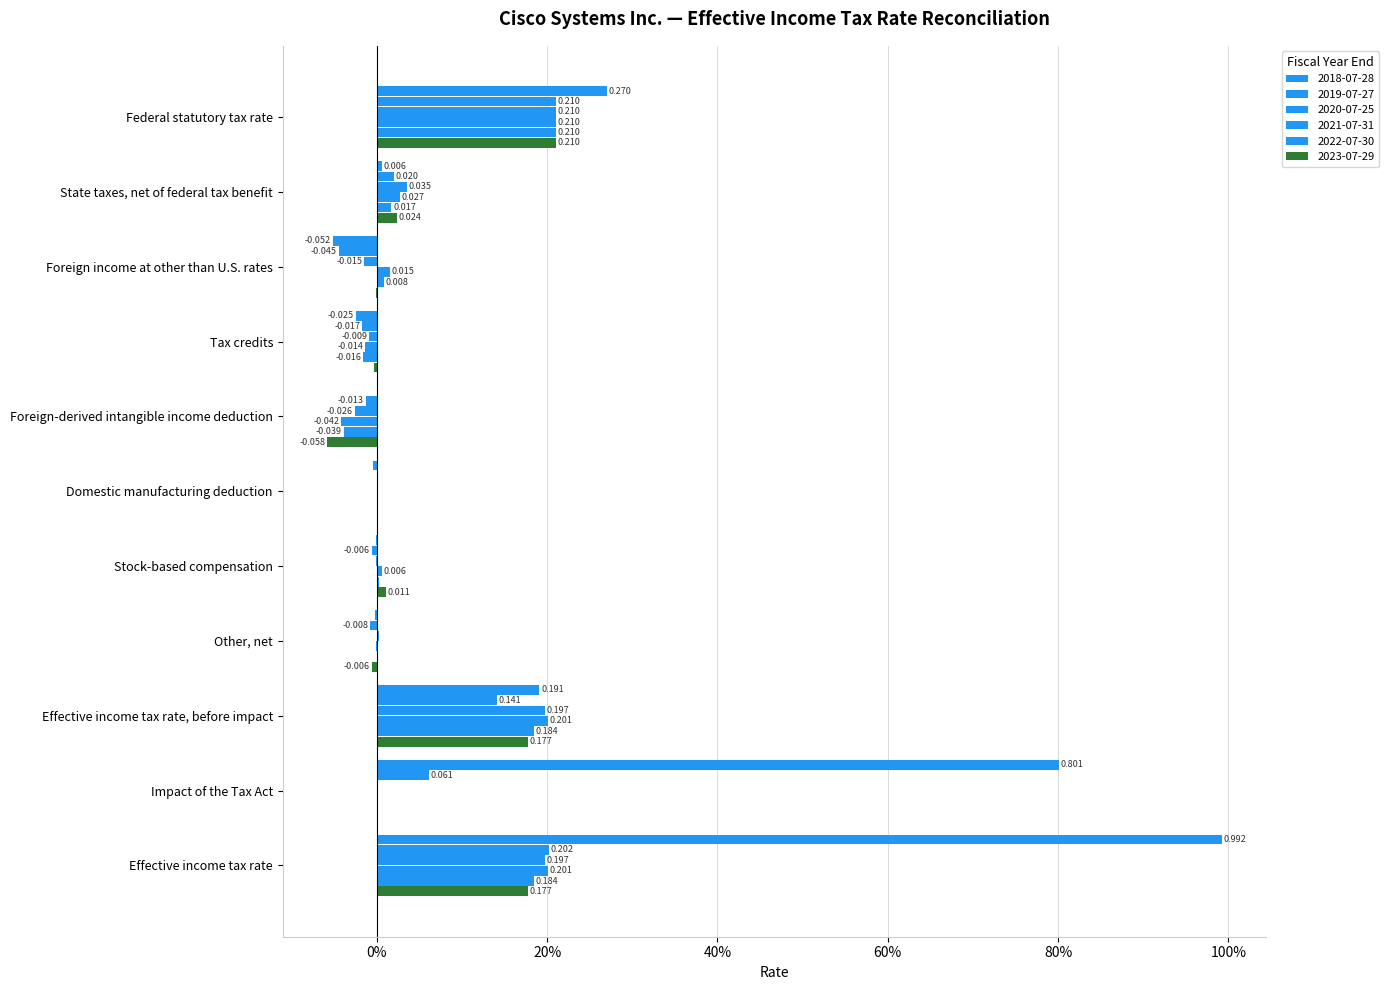

What is the average value of the 2018-07-28 series?

0.2